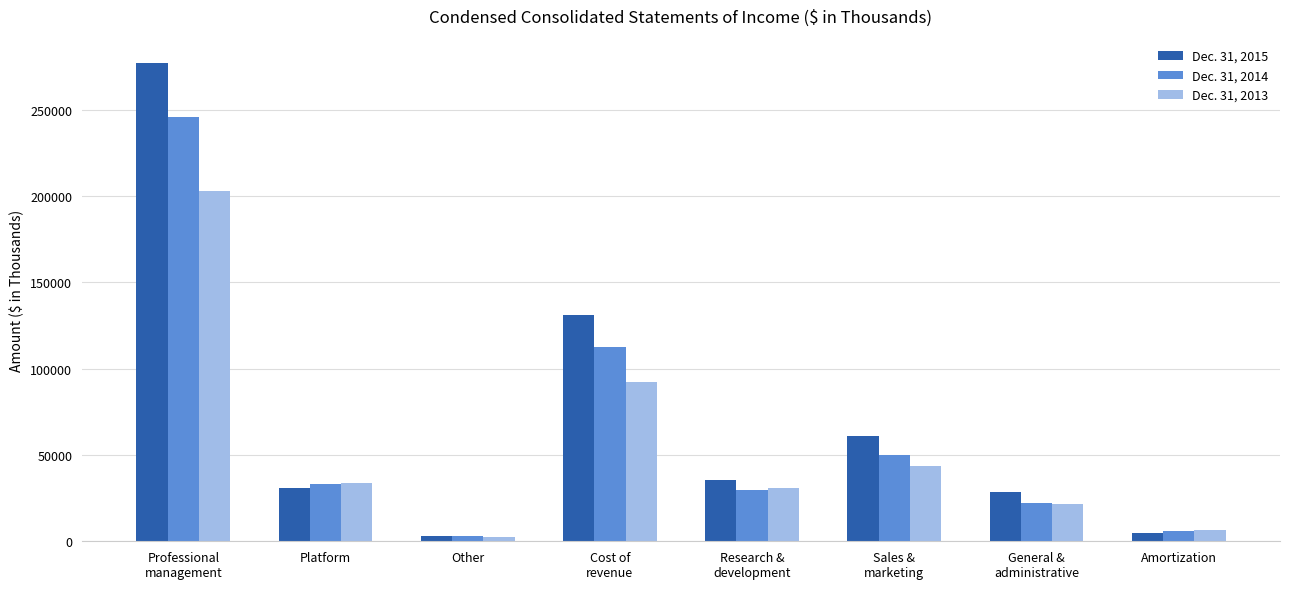

How many bars are there in total?

24